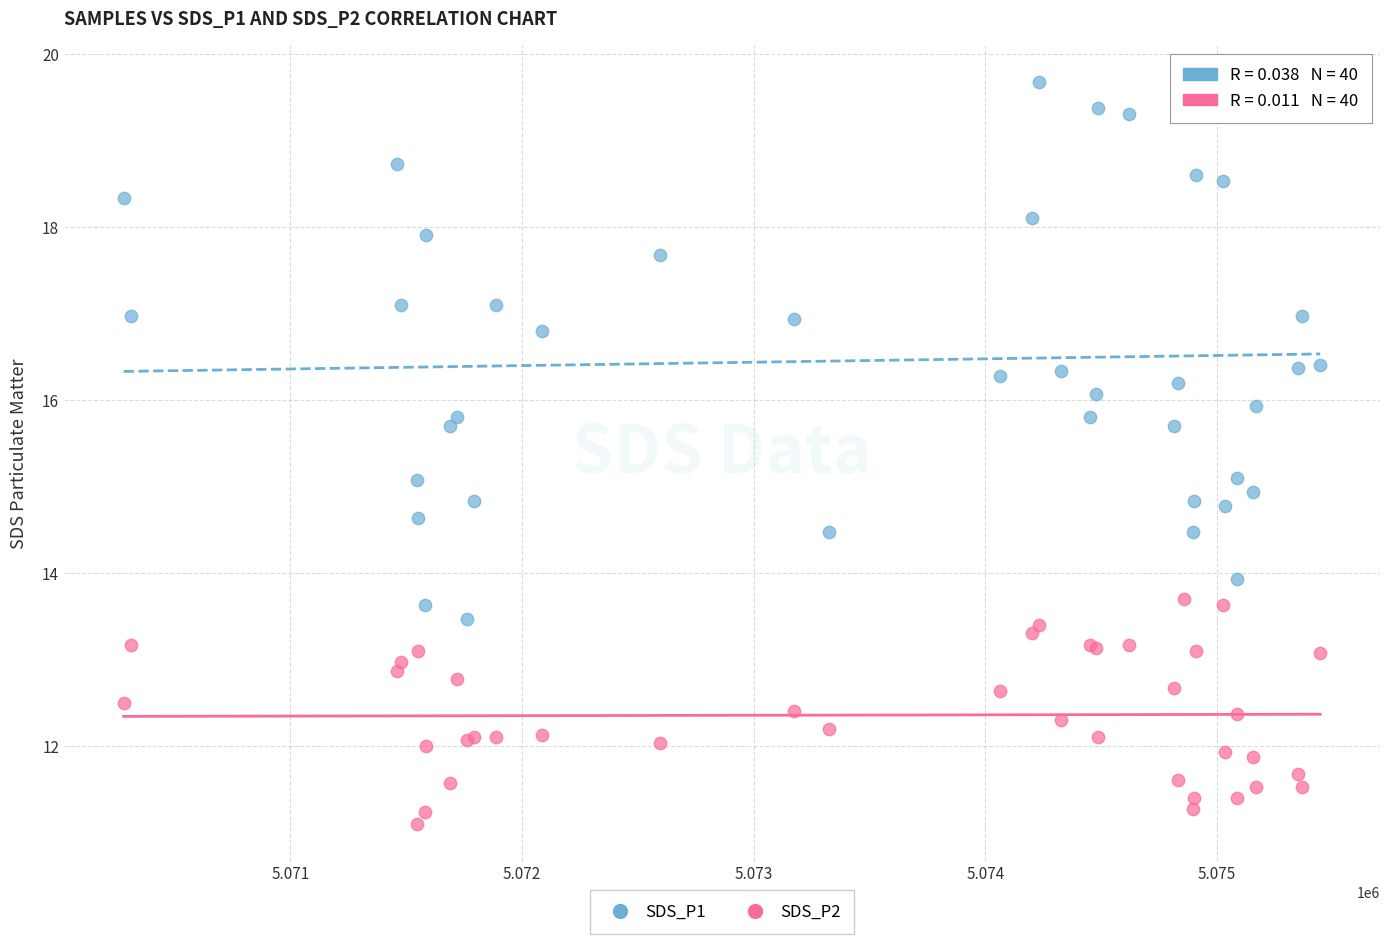

Which series has the largest Y range (max minus min)?

SDS_P1